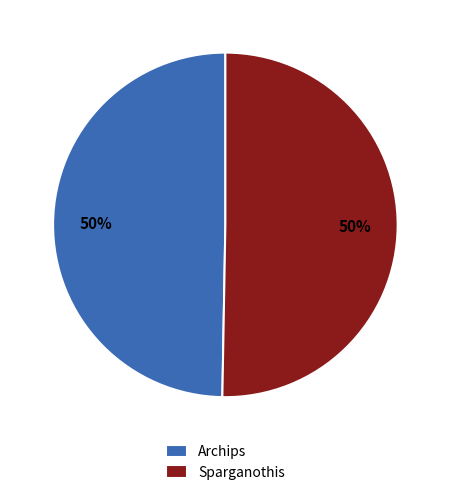

To the nearest percent, what is the combined percentage of Archips and Sparganothis?

100%